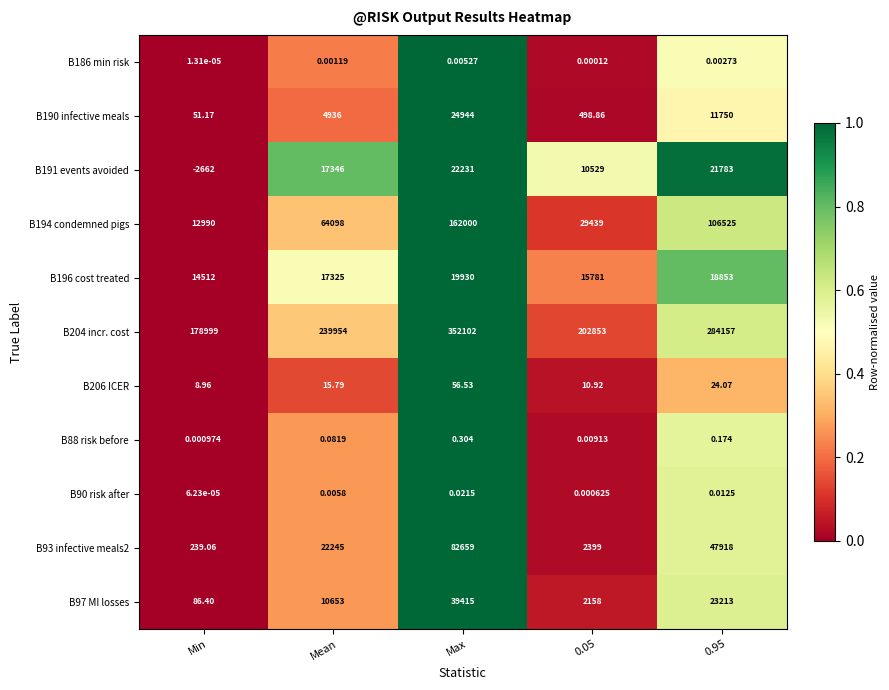

At which category is the sum across all series the highest?

Max